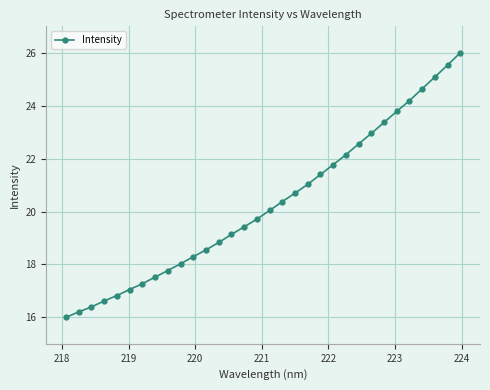

What is the greatest value displayed?

26.0